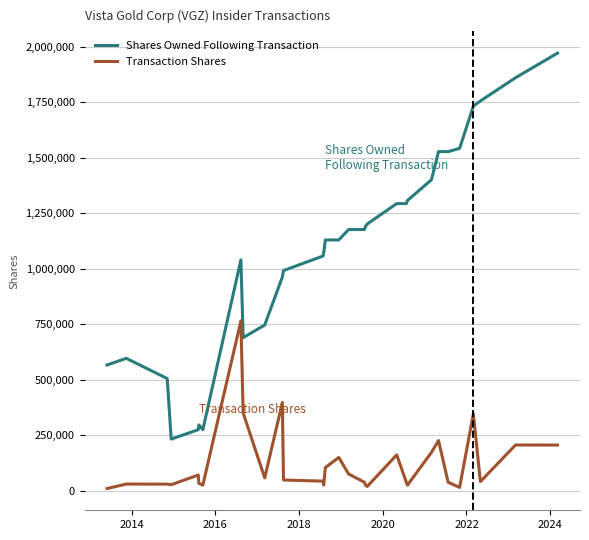

What are all the series names shown in the legend?

Shares Owned Following Transaction, Transaction Shares